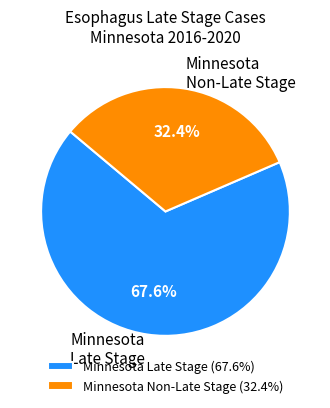

Between Minnesota Non-Late Stage and Minnesota Late Stage, which is larger?

Minnesota Late Stage